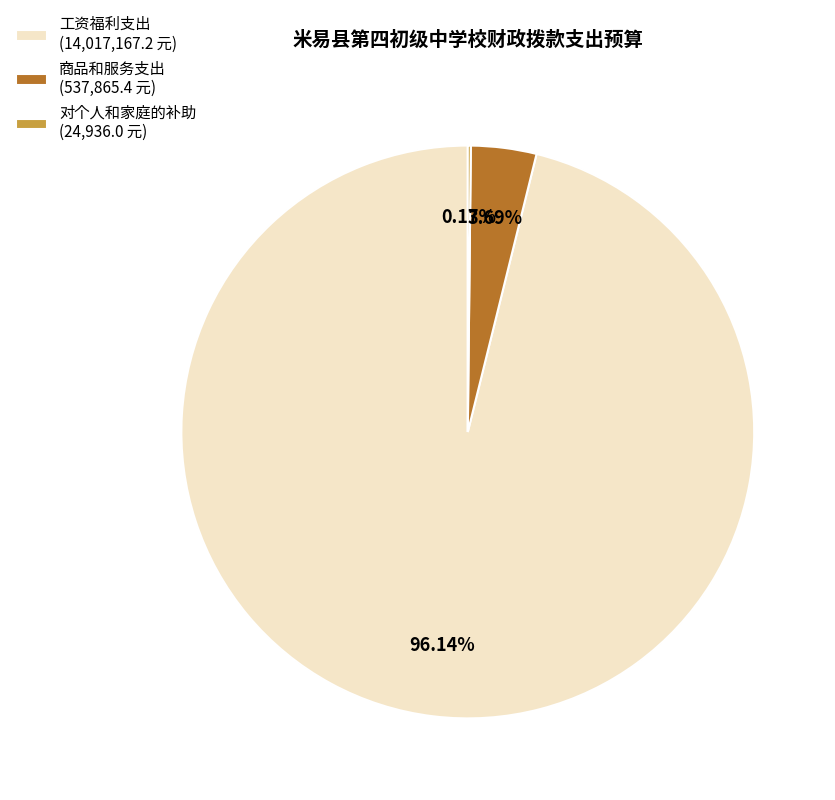

Do 工资福利支出 (14,017,167.2 元) and 商品和服务支出 (537,865.4 元) together represent more than half of the pie?

Yes